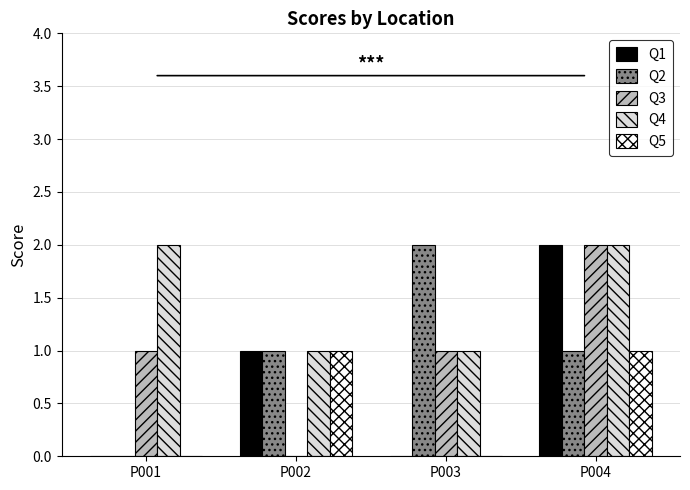

How many values in Q2 are above zero?

3